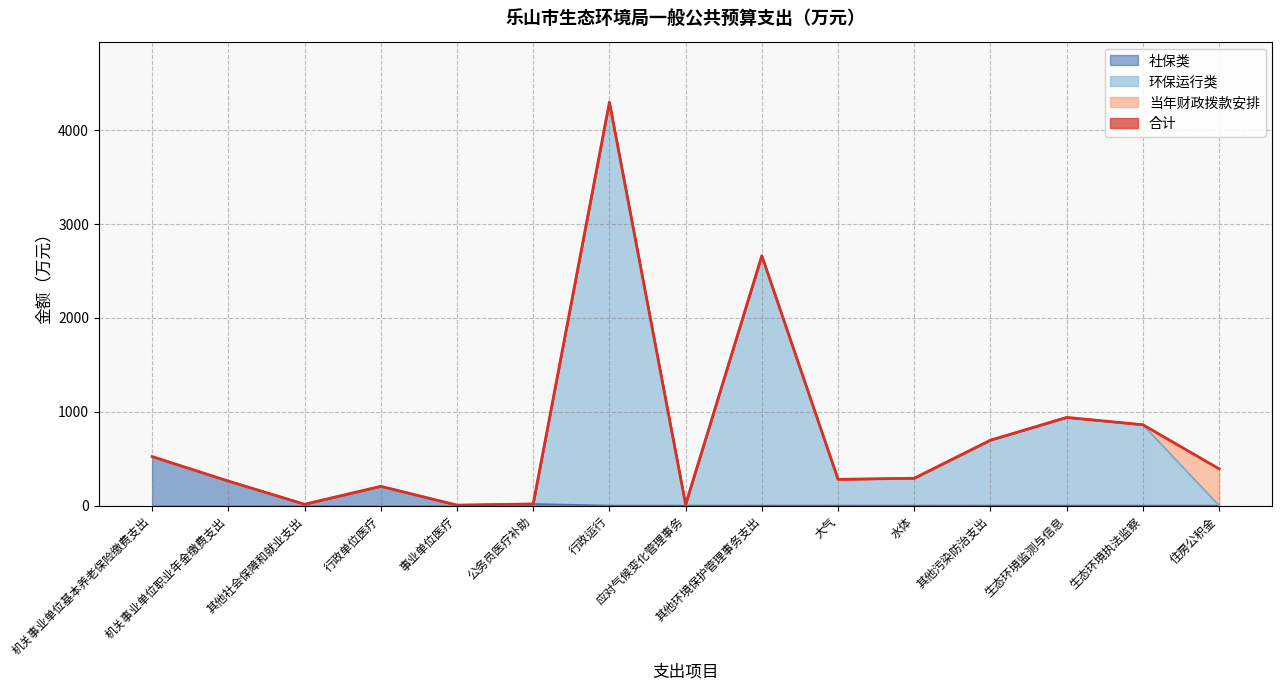

At which category does 合计 reach its first local peak?

行政单位医疗